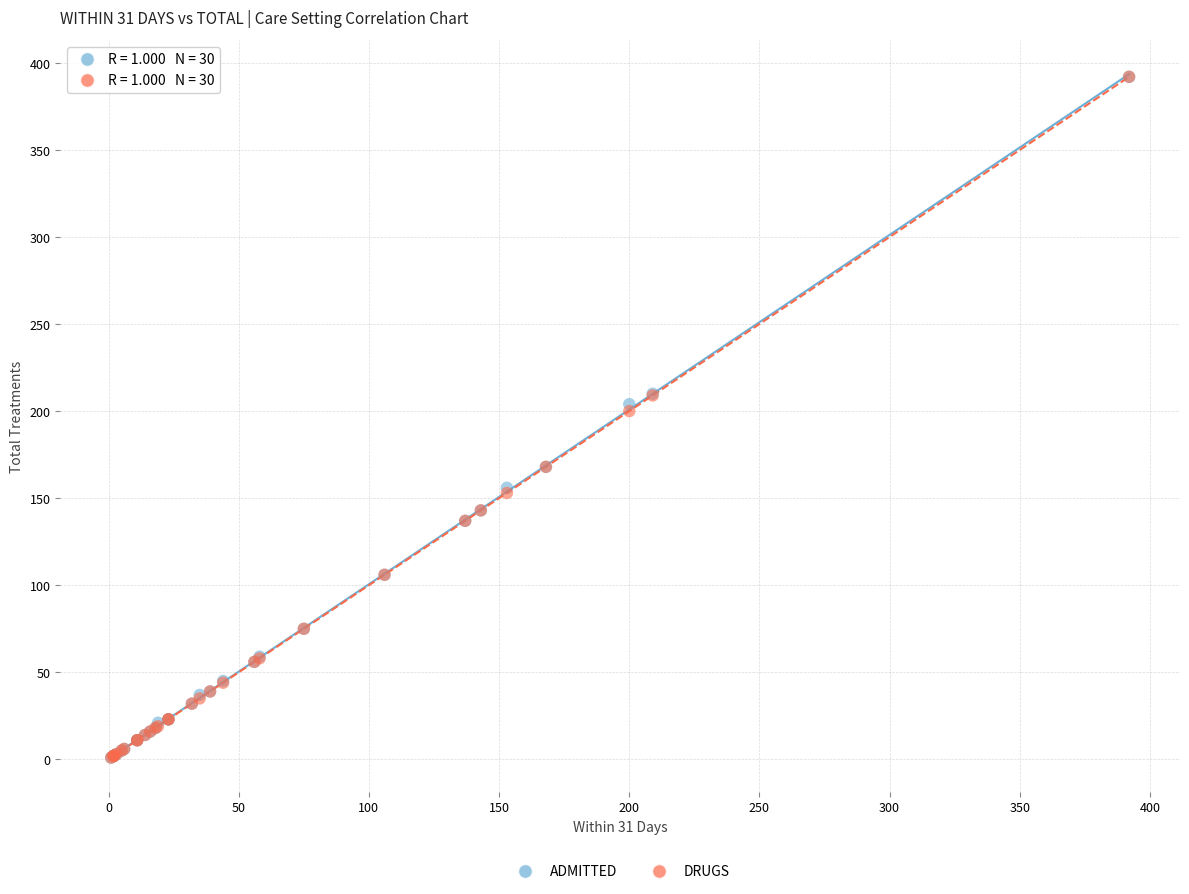

What are all the series names shown in the legend?

ADMITTED, DRUGS